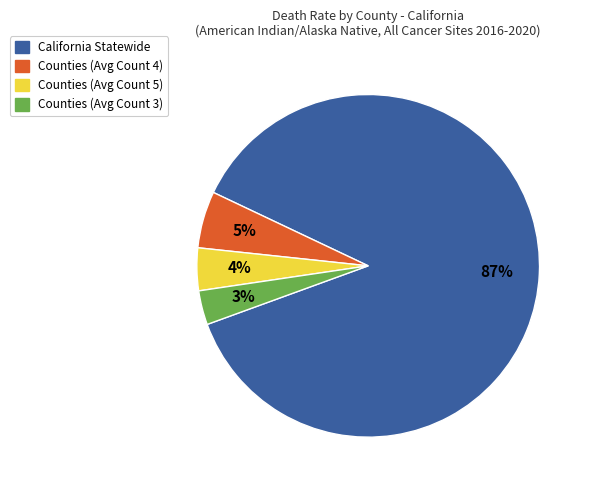

To the nearest percent, what is the average slice percentage?

25%